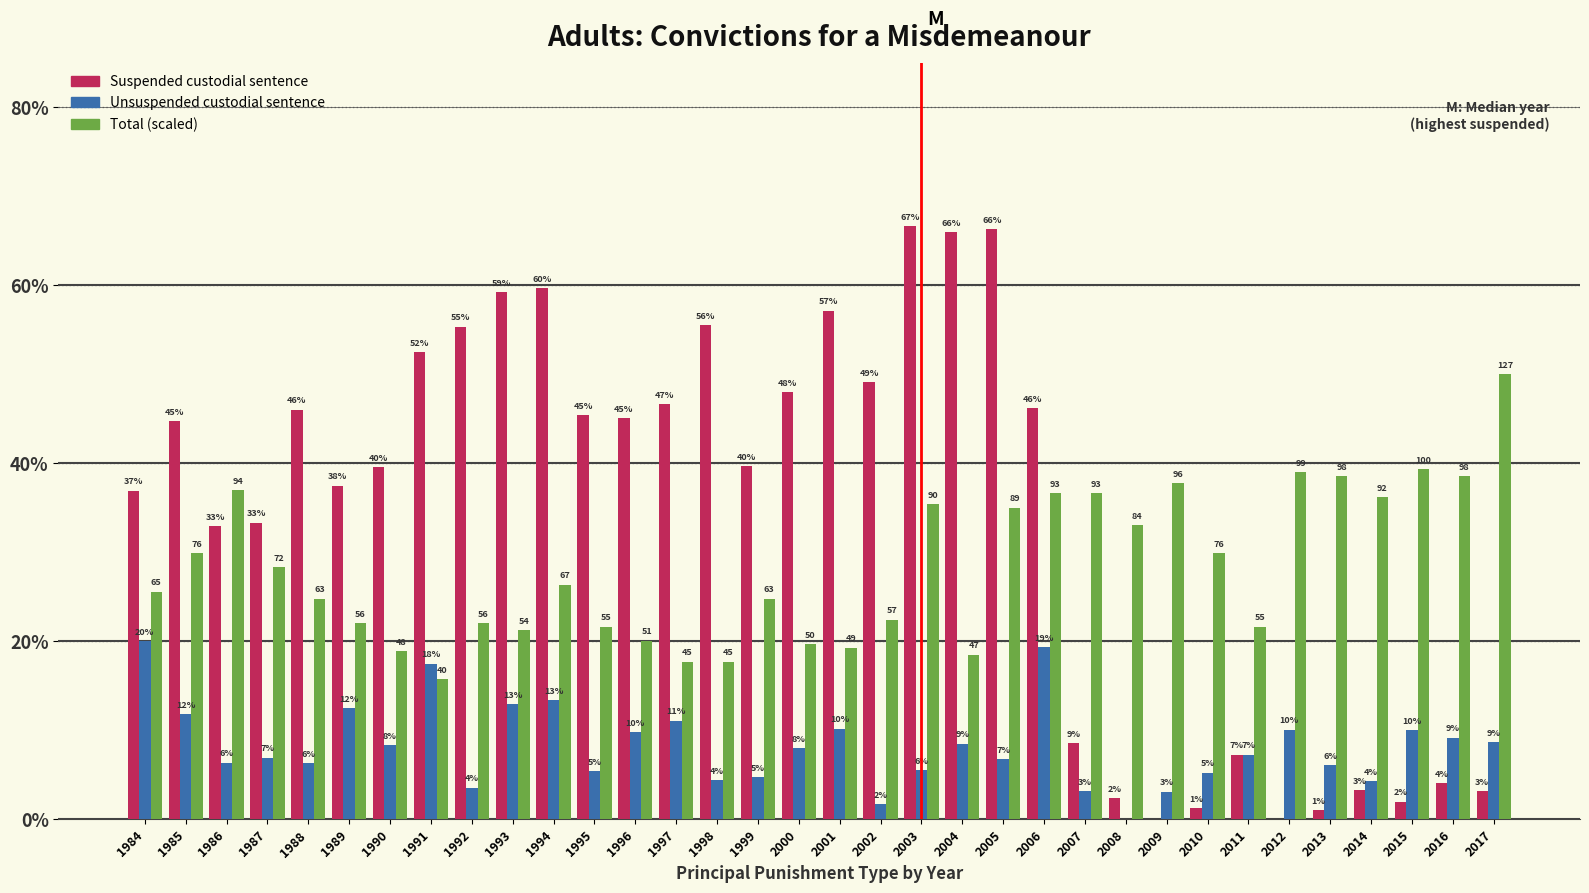

How many groups of bars are there?

34